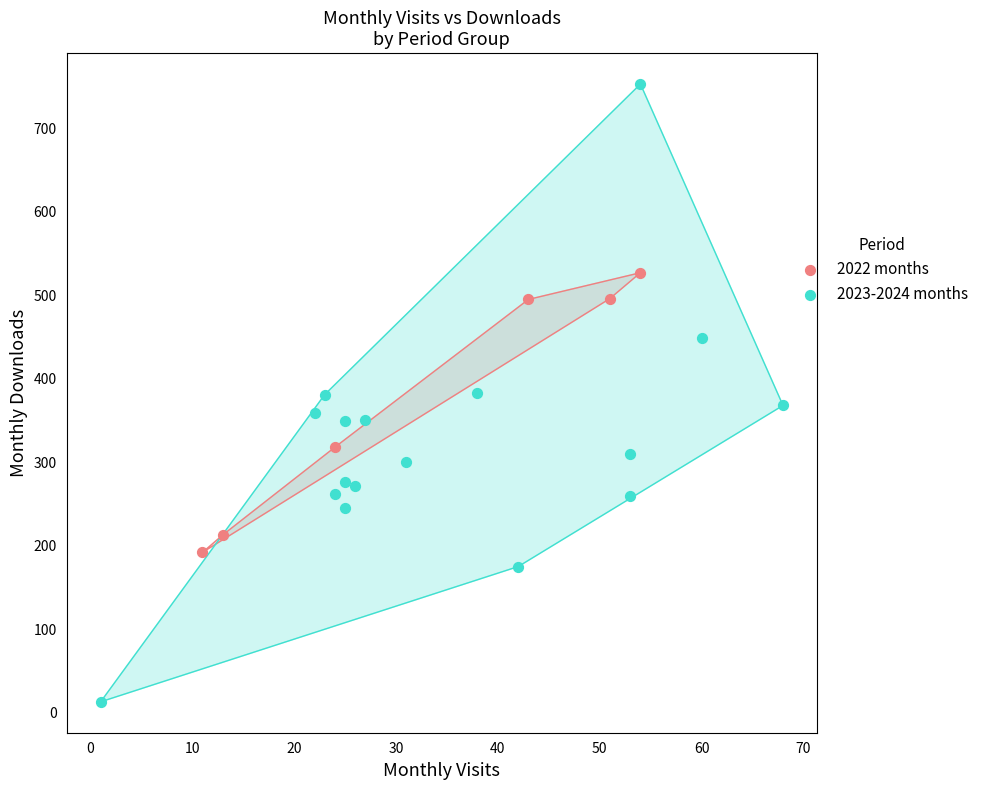

Which series reaches the minimum Y coordinate?

2023-2024 months